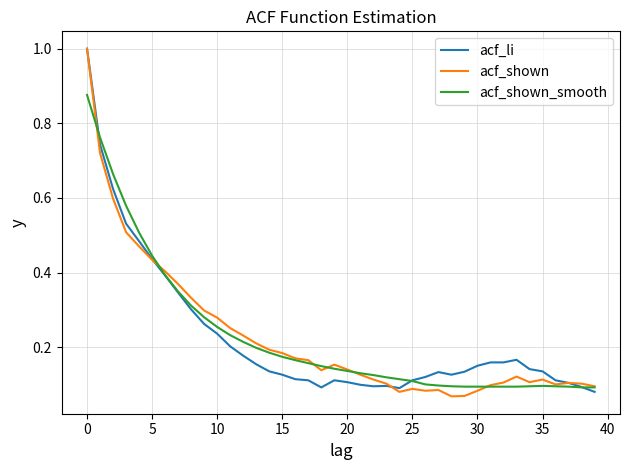

Is this an area chart (filled region under the line)?

No